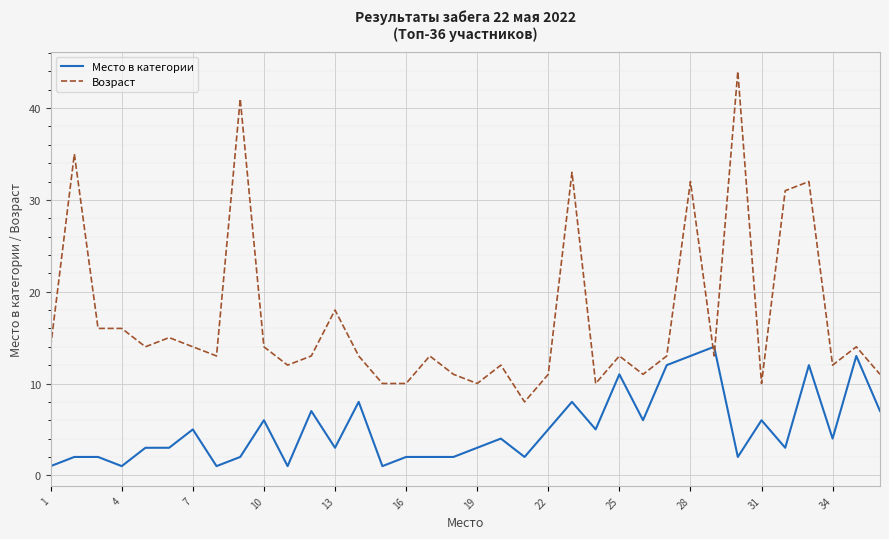

How many distinct data groups are displayed?

2